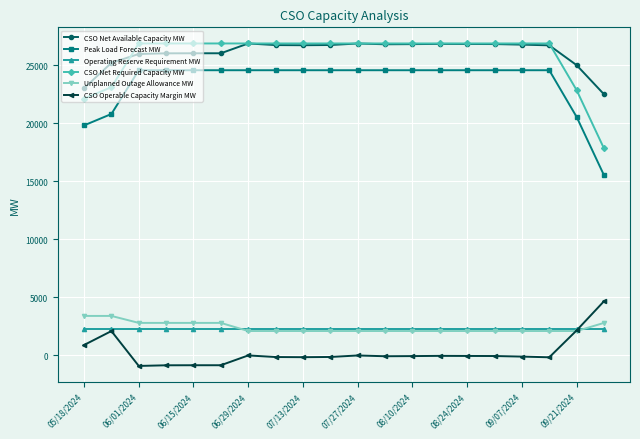

True or false: CSO Operable Capacity Margin MW and CSO Net Required Capacity MW cross at least once.

False